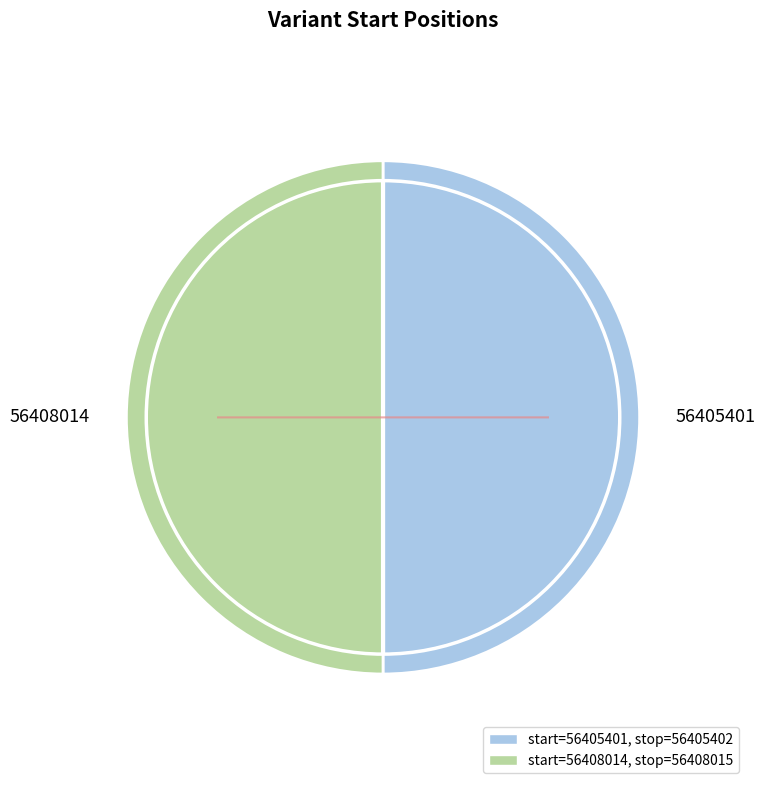

Between 56408014 and 56405401, which is larger?

56408014